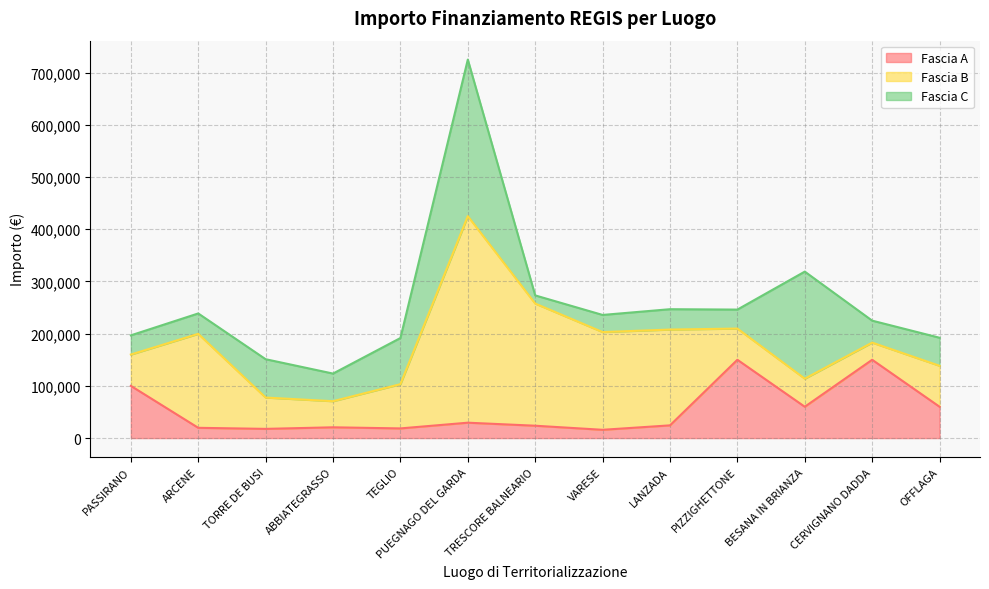

Does the chart display data point markers on the line(s)?

No